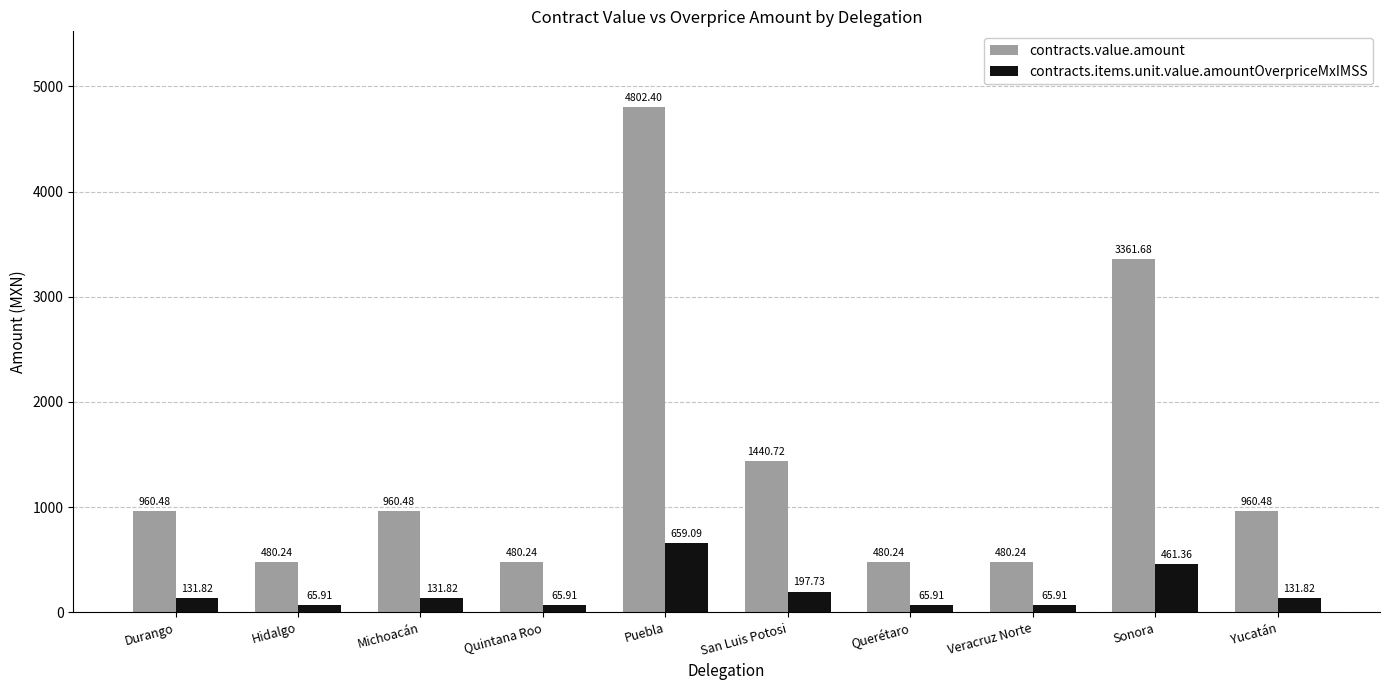

Rank the series at Sonora from highest to lowest value.

contracts.value.amount, contracts.items.unit.value.amountOverpriceMxIMSS